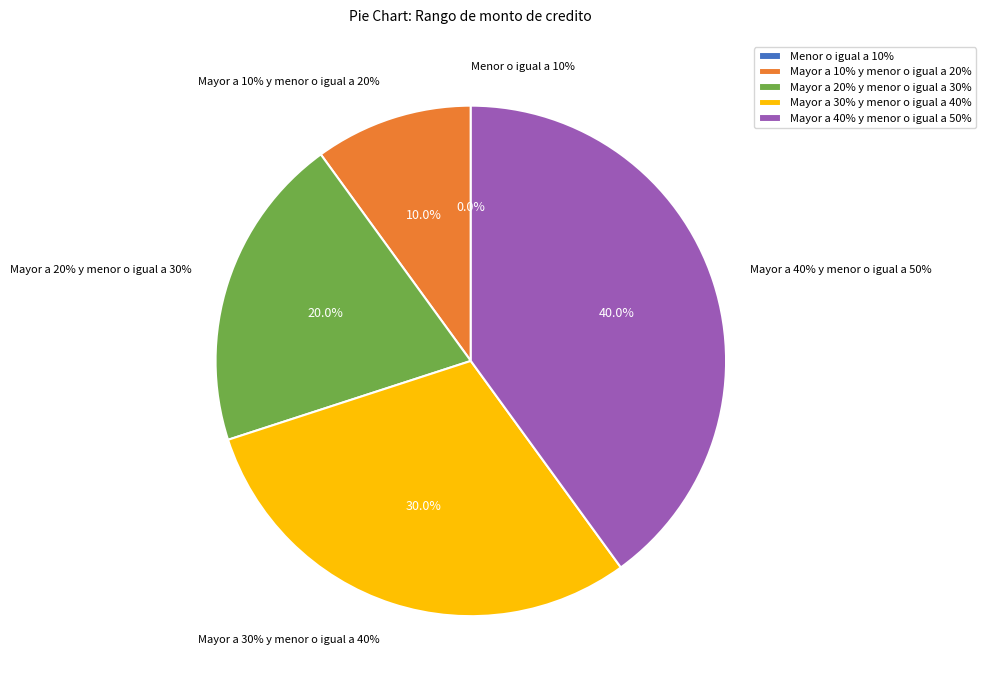

Between Mayor a 20% y menor o igual a 30% and Mayor a 10% y menor o igual a 20%, which is larger?

Mayor a 20% y menor o igual a 30%